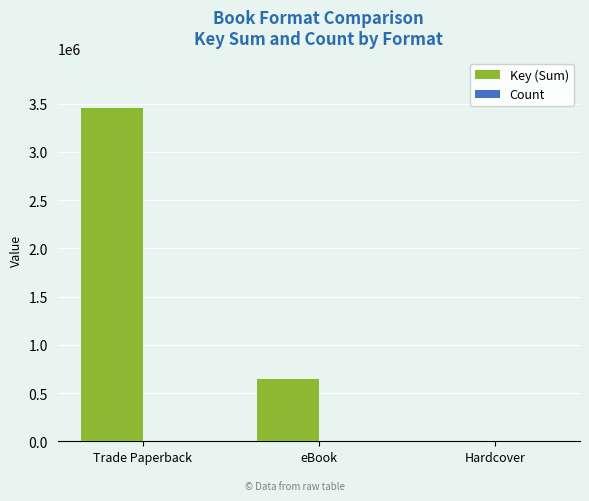

Which series has the largest total across all categories?

Key (Sum)